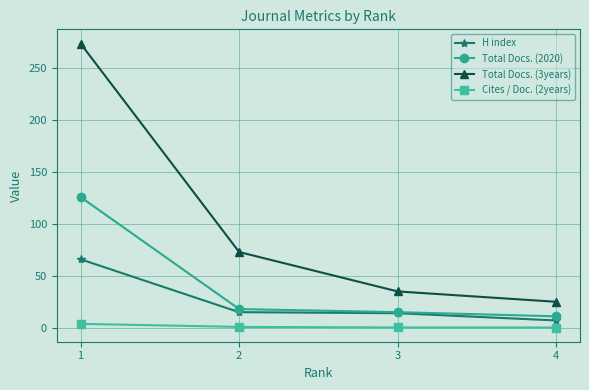

Which series has the largest range (max minus min)?

Total Docs. (3years)